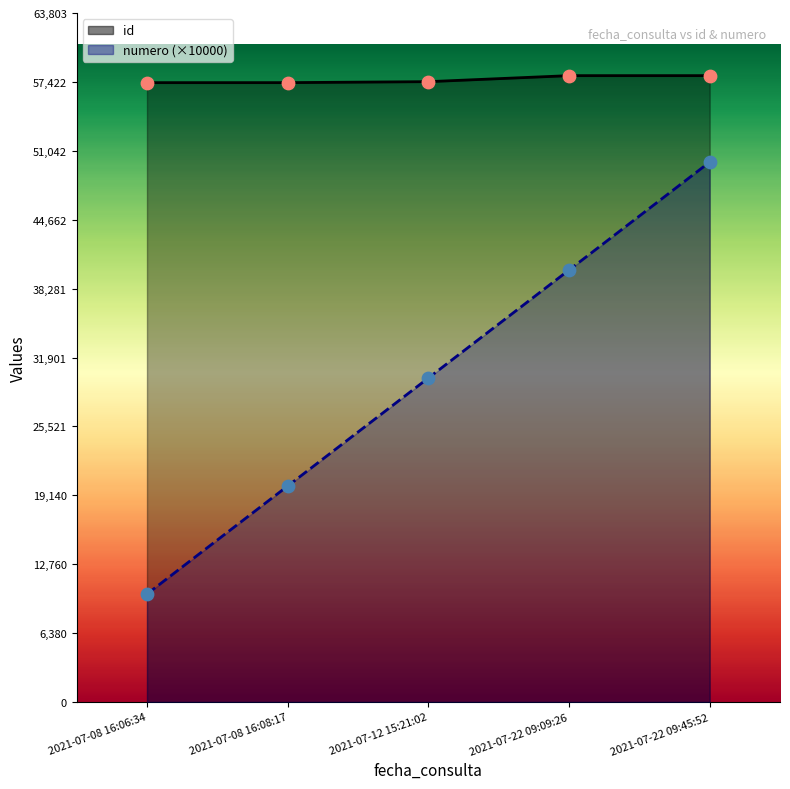

What is the total value across all series at 2021-07-22 09:09:26?

98002